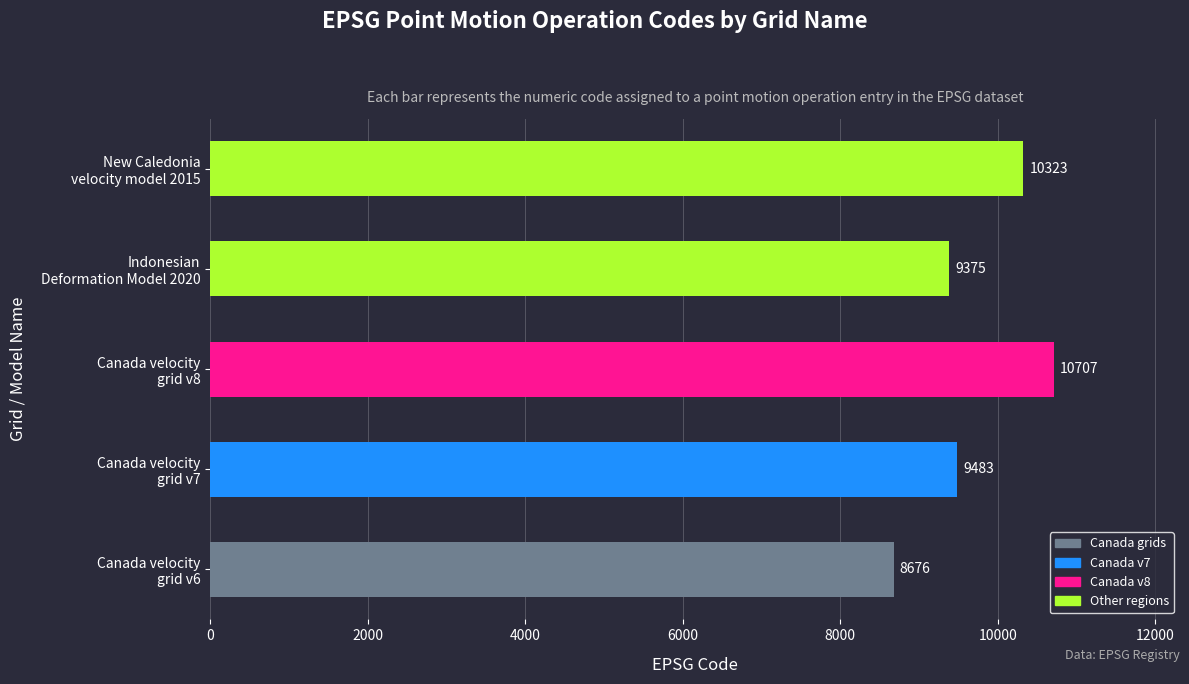

How many series are shown in this chart?

1